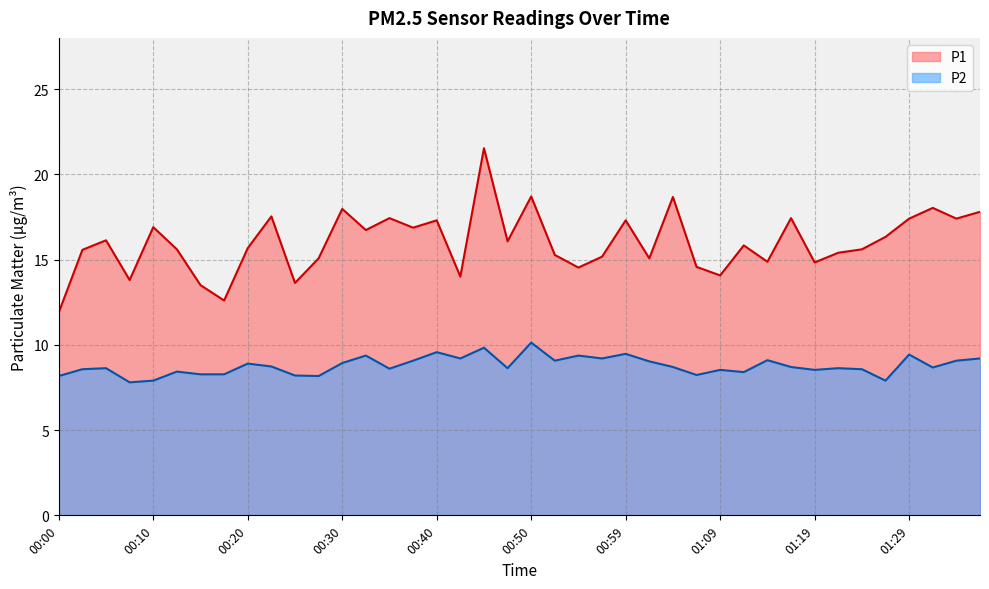

Does the chart display data point markers on the line(s)?

No